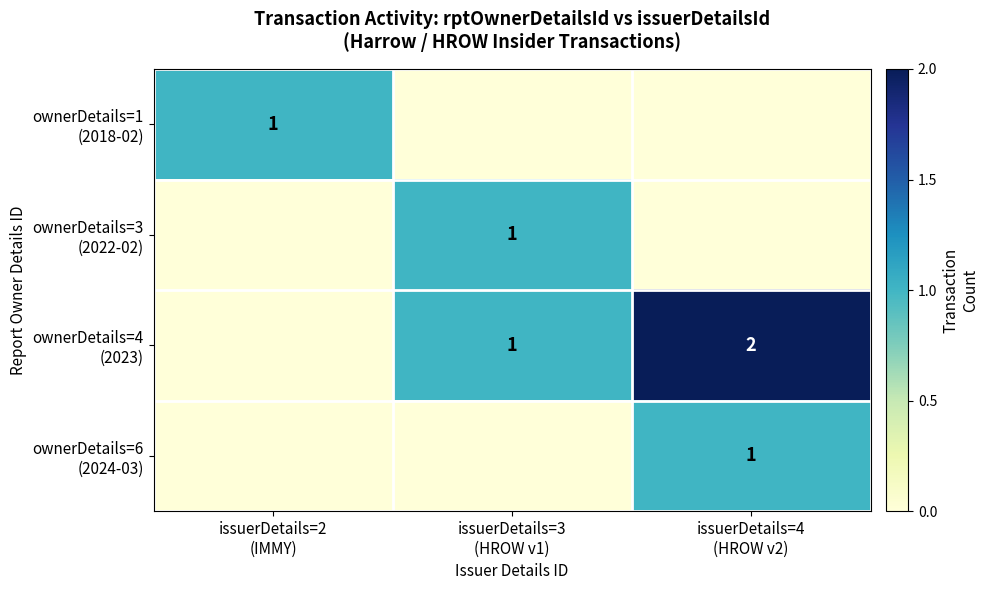

At how many categories does at least one series exceed 1?

1